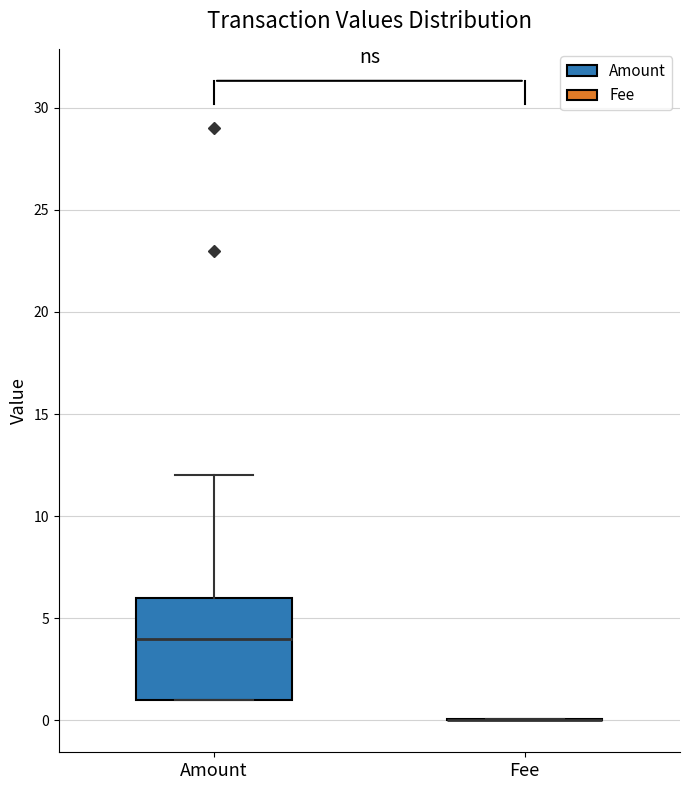

Reading left to right, read every box against the y-axis: the position of its median line, the range the box covers, and the ends of its whiskers. The values are not printed on the chart, so give them approximately, as read against the axis.

Amount: median 4, box 1 to 6, whiskers 1 to 12
Fee: box collapsed to a line at 0, whiskers 0 to 0